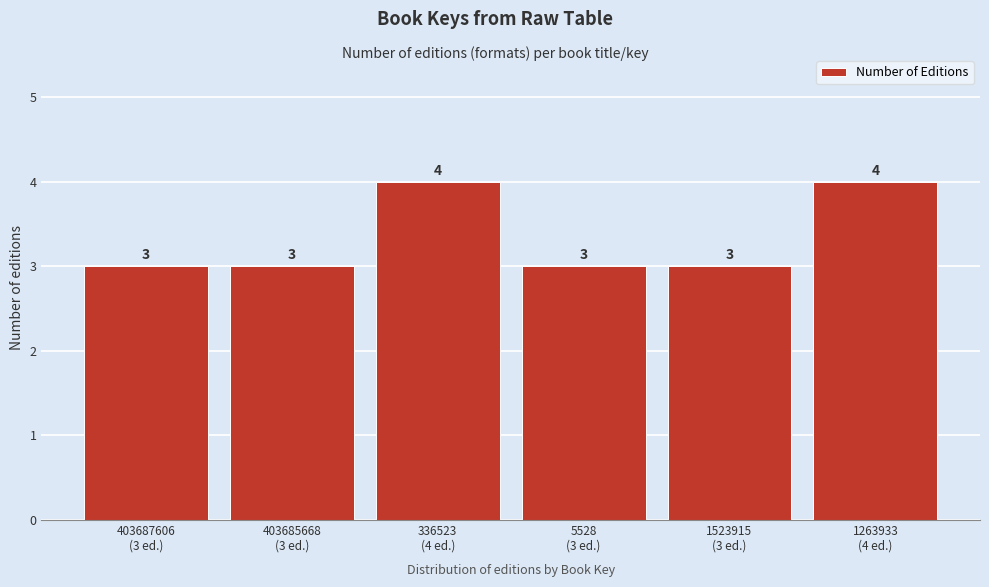

Reading right to left, transcribe all the data shown in this chart.

4	3	3	4	3	3